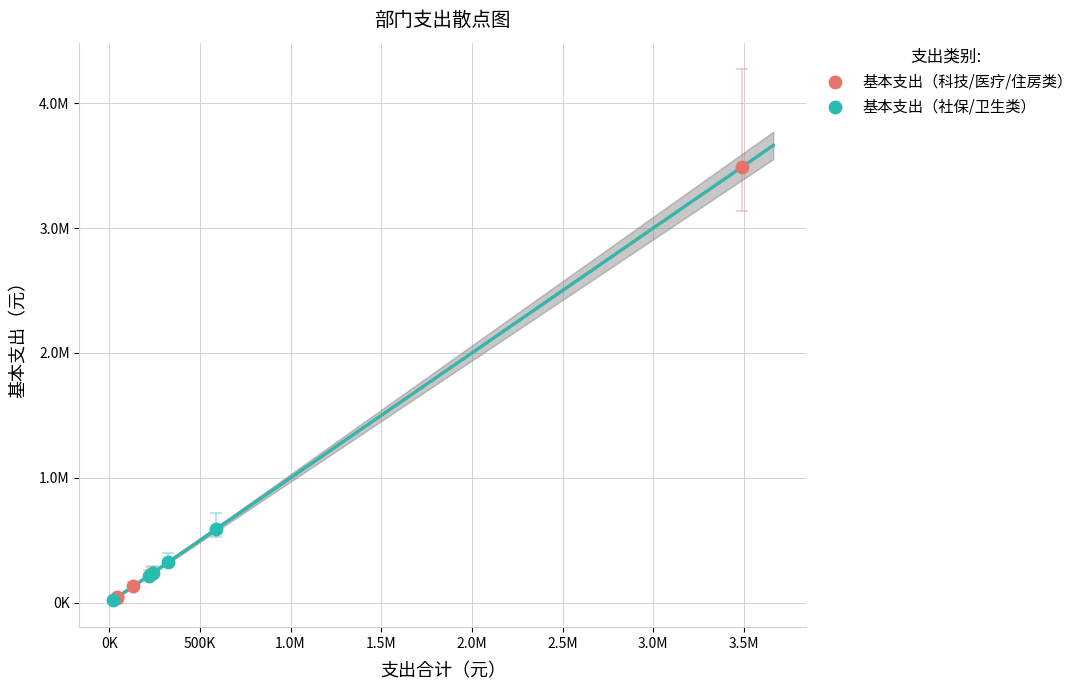

What are all the series names shown in the legend?

基本支出（科技/医疗/住房类）, 基本支出（社保/卫生类）